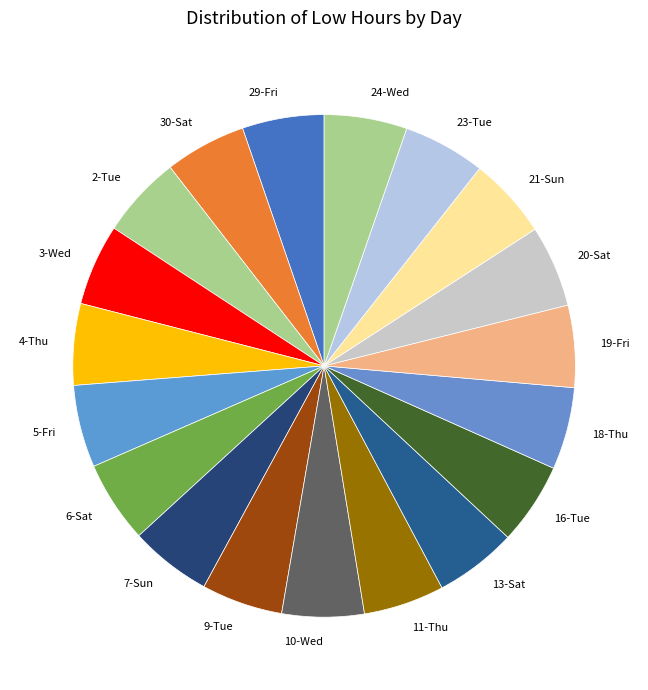

True or false: 4-Thu accounts for 1% of the total.

False